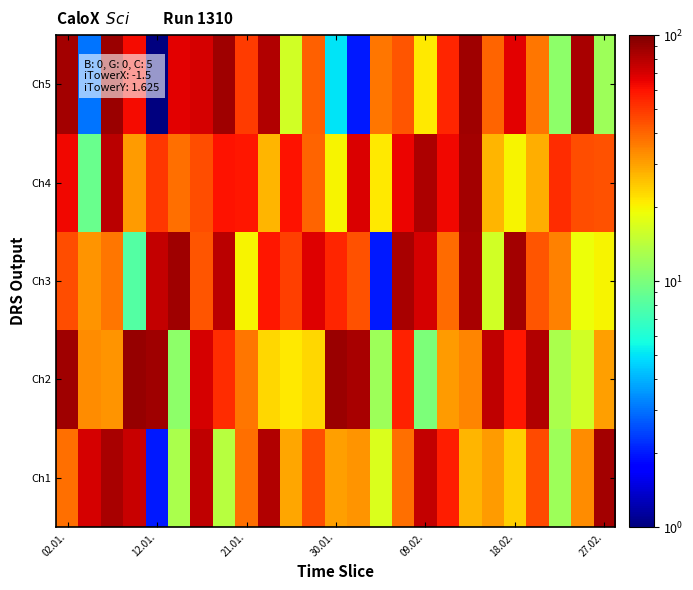

List the series in order of their peak value, lowest first.

Ch1, Ch4, Ch3, Ch5, Ch2